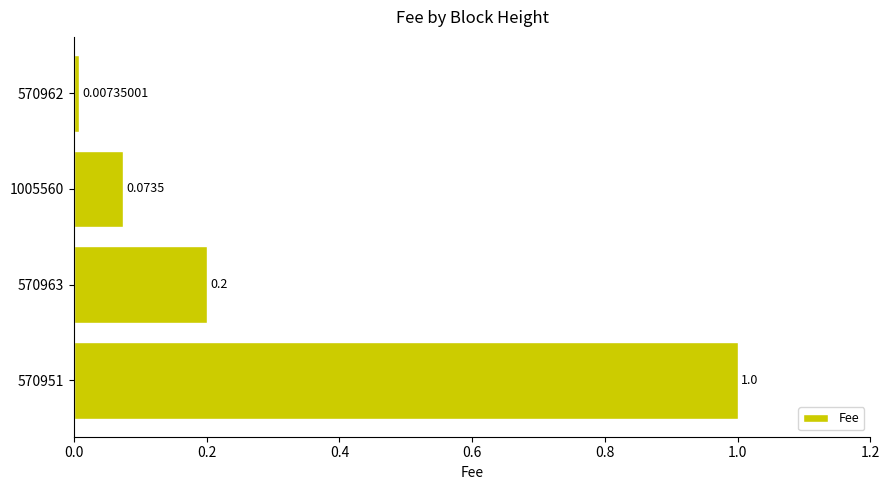

How many bars are there in total?

4